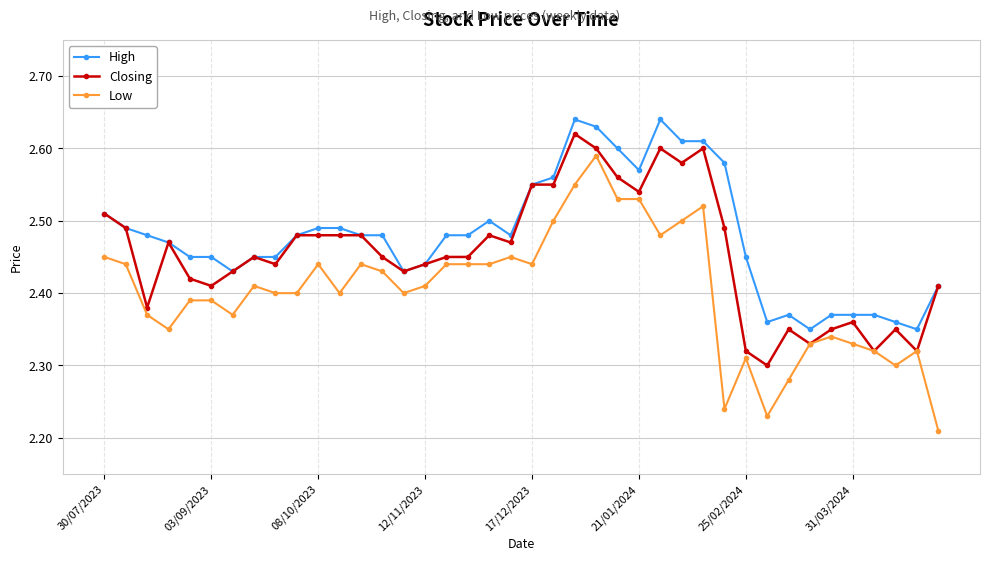

List the series in order of their overall mean, lowest first.

Low, Closing, High